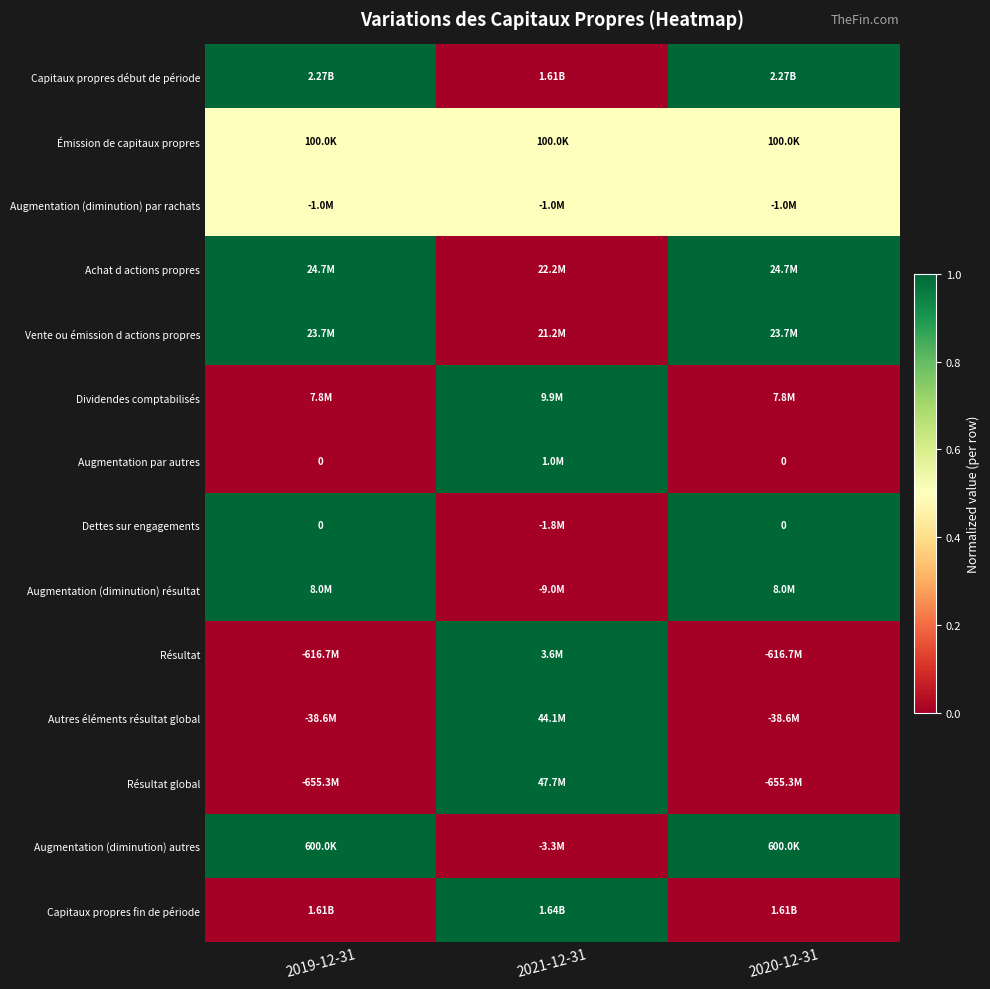

Which has a higher value, 2020-12-31 or 2019-12-31?

2020-12-31